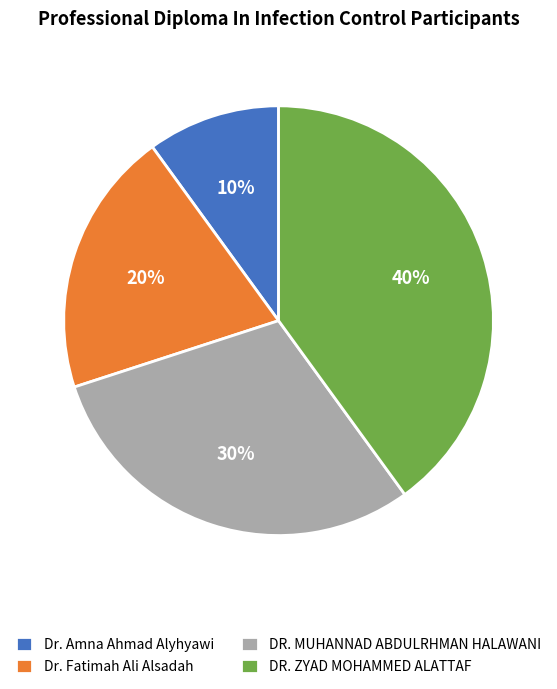

To the nearest percent, what portion does Dr. Fatimah Ali Alsadah represent?

20%